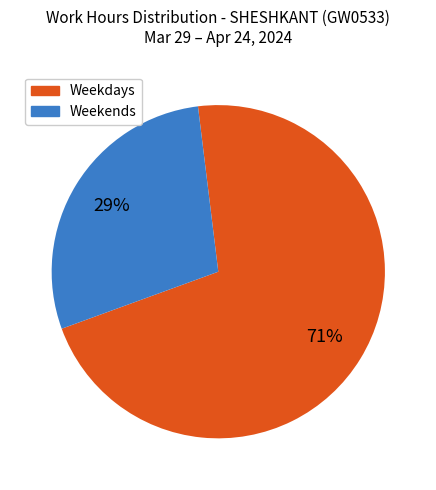

Is there any slice that represents more than half of the pie?

Yes